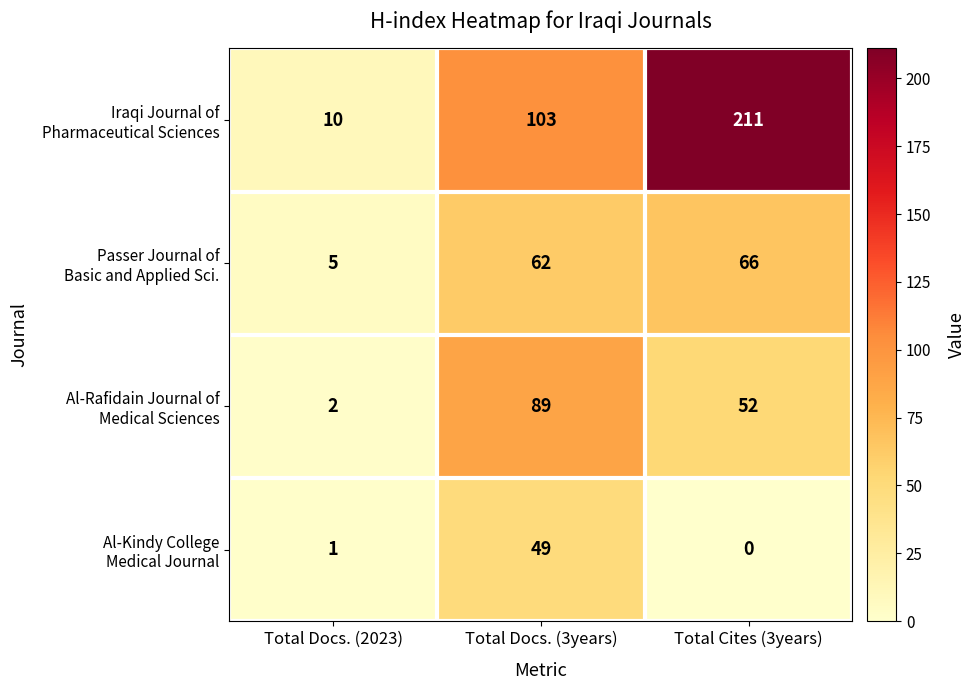

What is the total value across all series at Total Docs. (2023)?

18